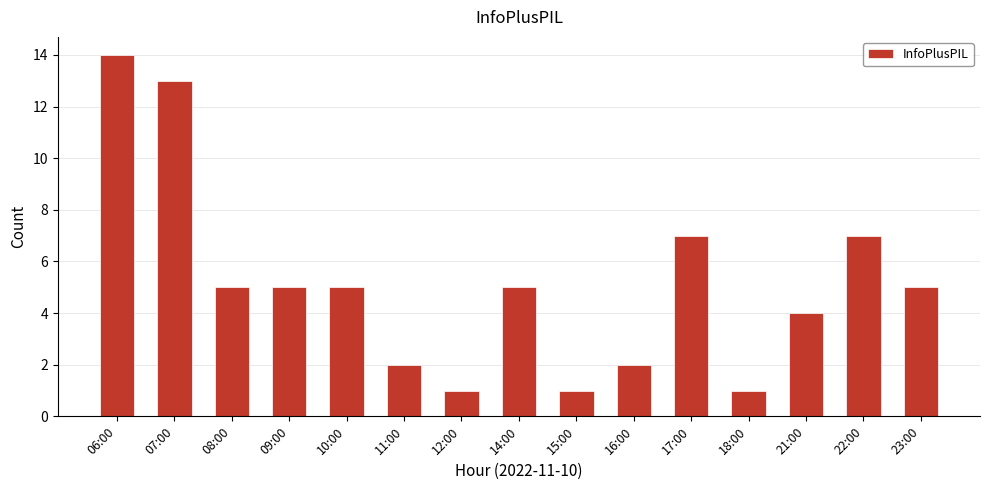

Which category has the highest value across all series?

06:00